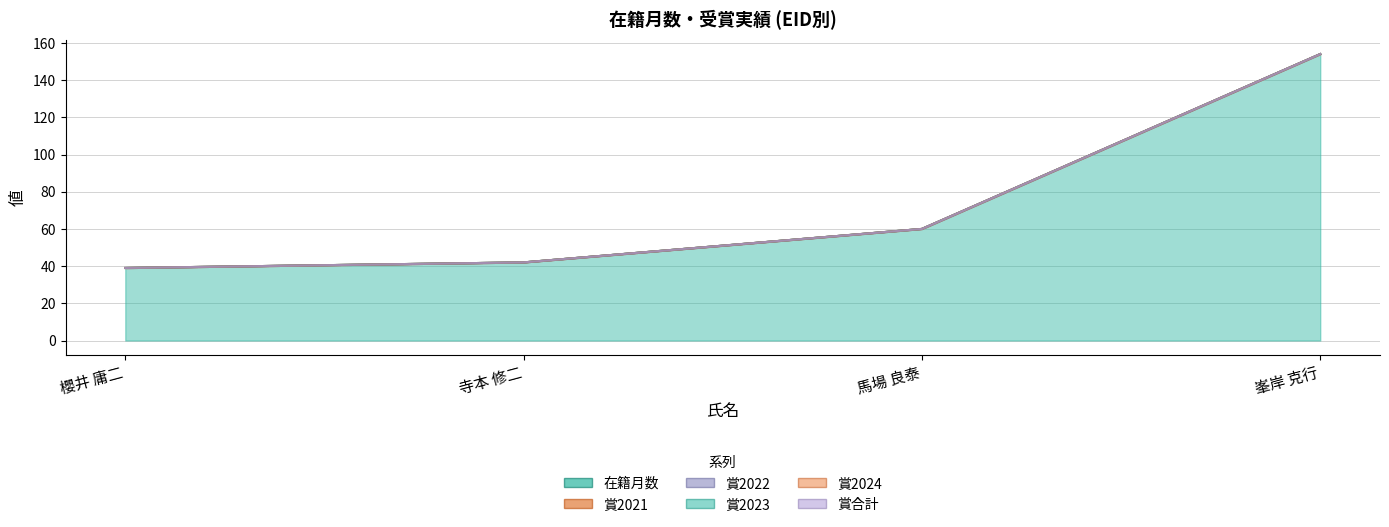

Does the chart have visible grid lines?

Yes